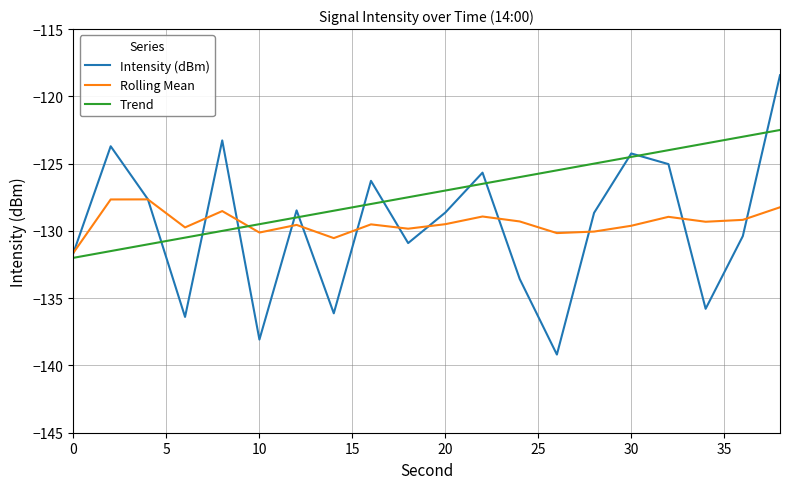

Which series has the widest spread of values?

Intensity (dBm)